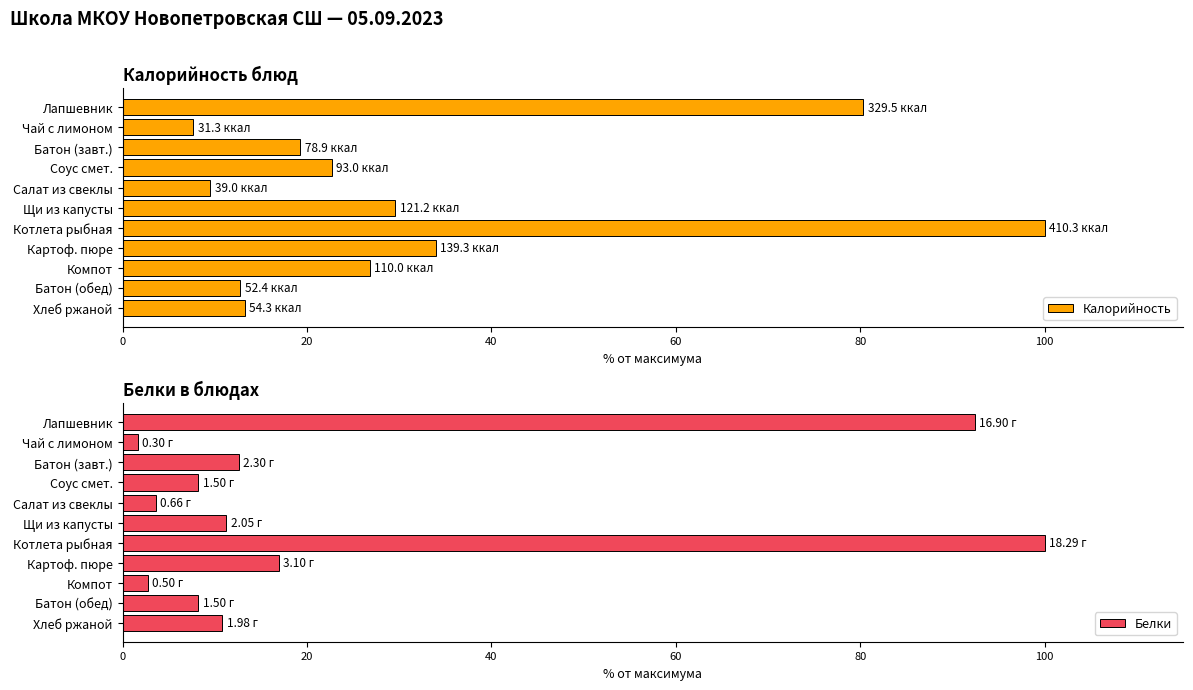

What are all the series names shown in the legend?

Калорийность, Белки